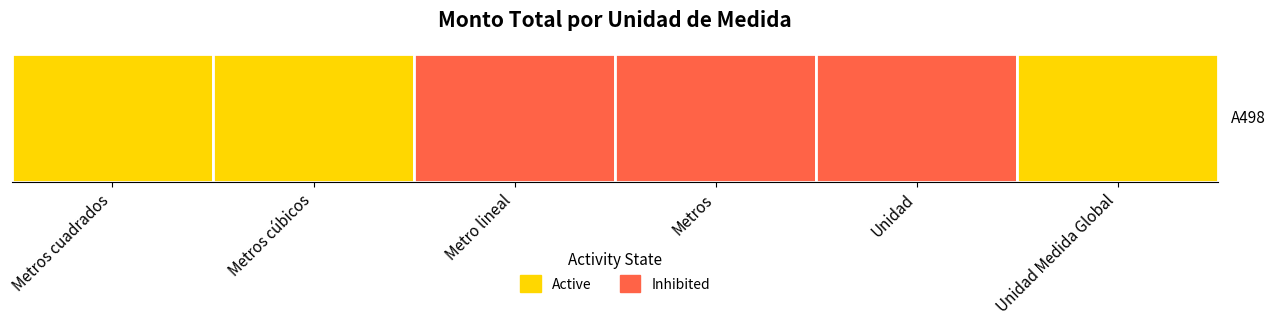

What is the value of the 1st bar from the left?

36355800